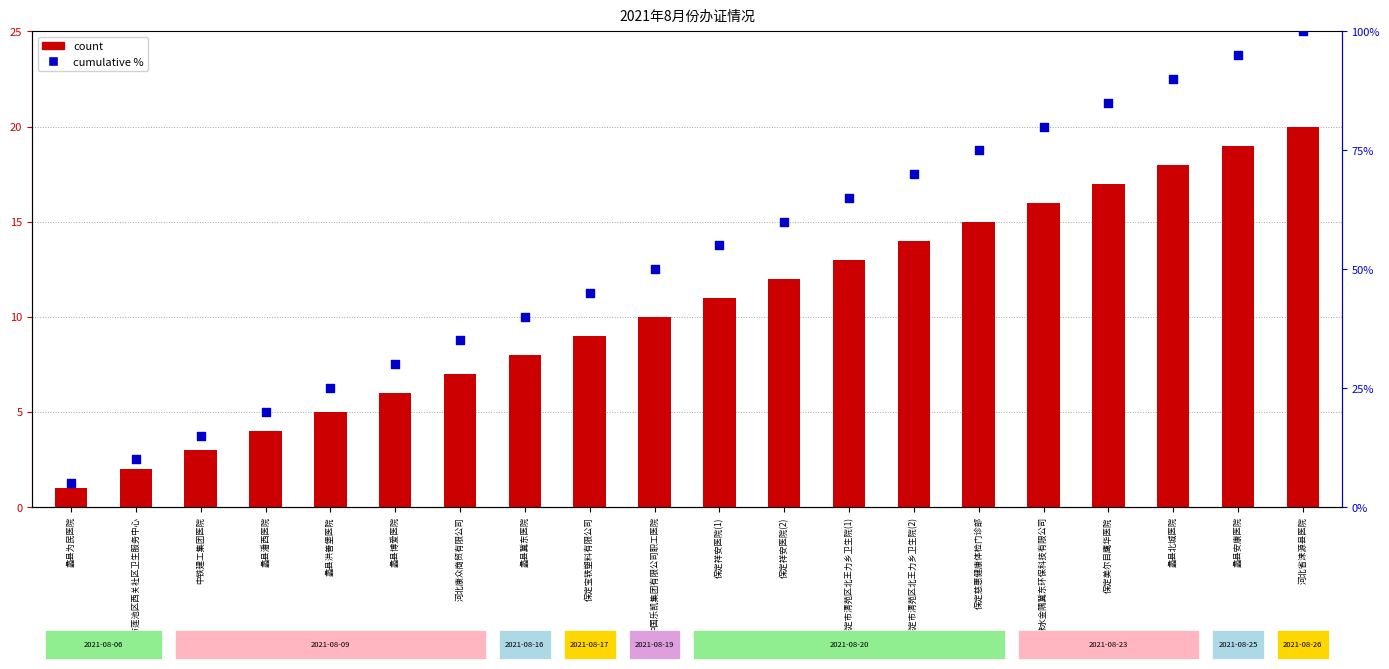

What are all the series names shown in the legend?

count, cumulative %